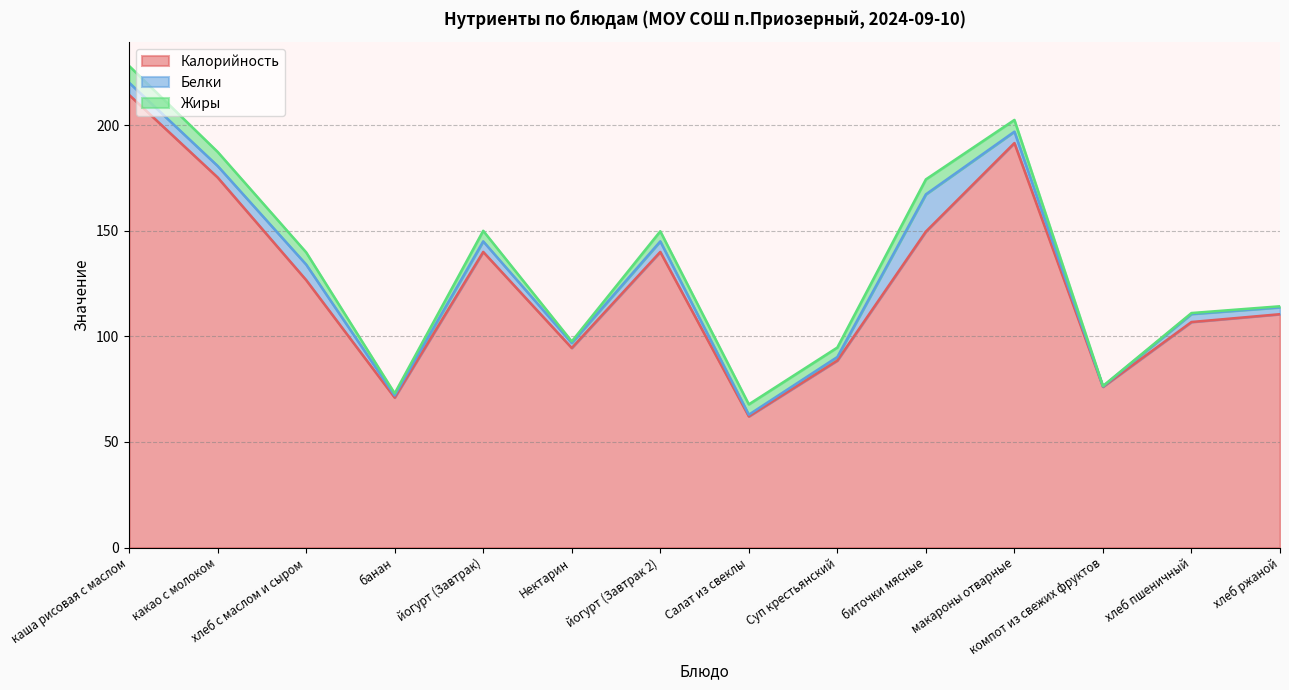

Rank the series at йогурт (Завтрак) from highest to lowest value.

Калорийность, Белки, Жиры